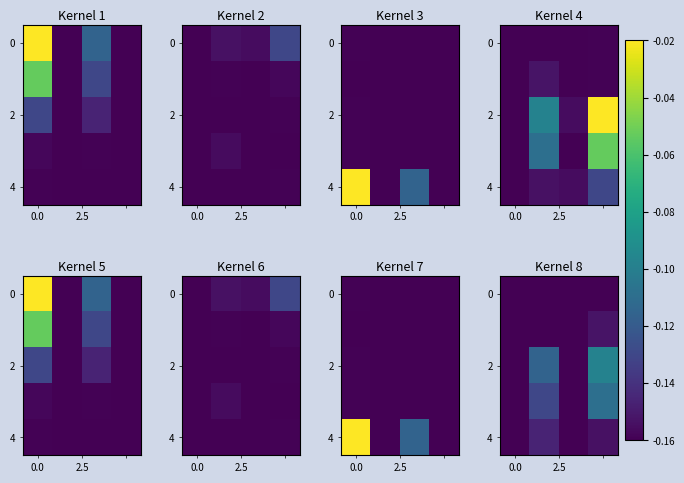

What is the total value across all series at 3?

-0.7